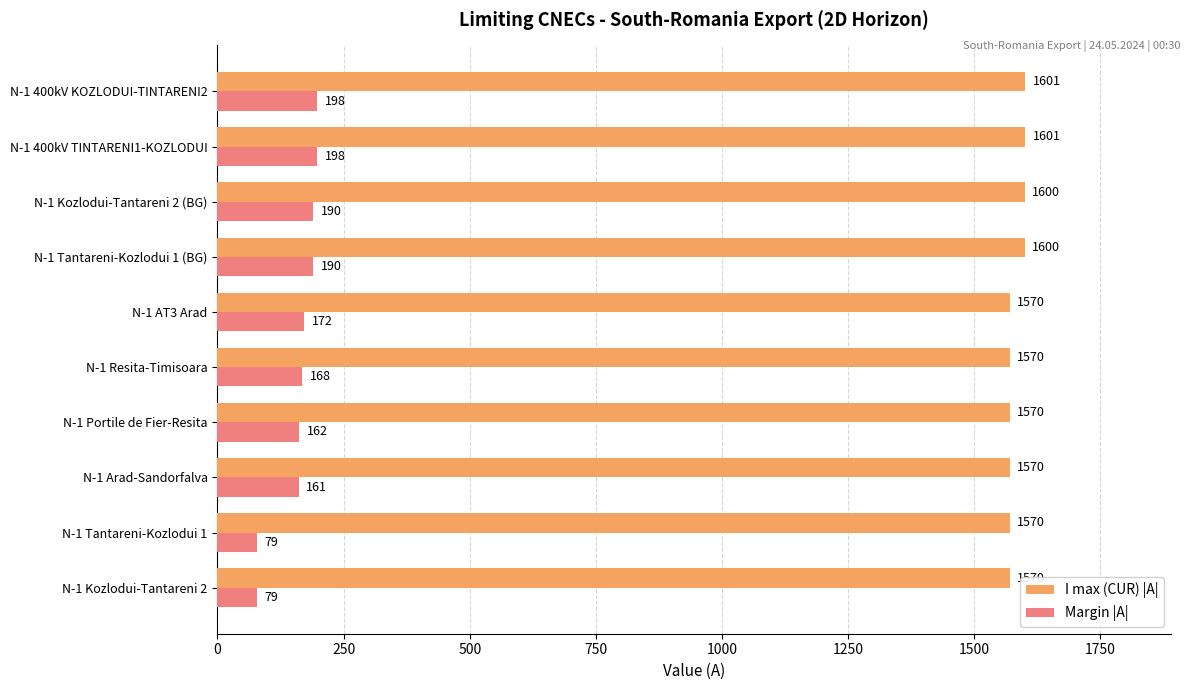

Read the Margin |A| value at N-1 400kV TINTARENI1-KOZLODUI.

198